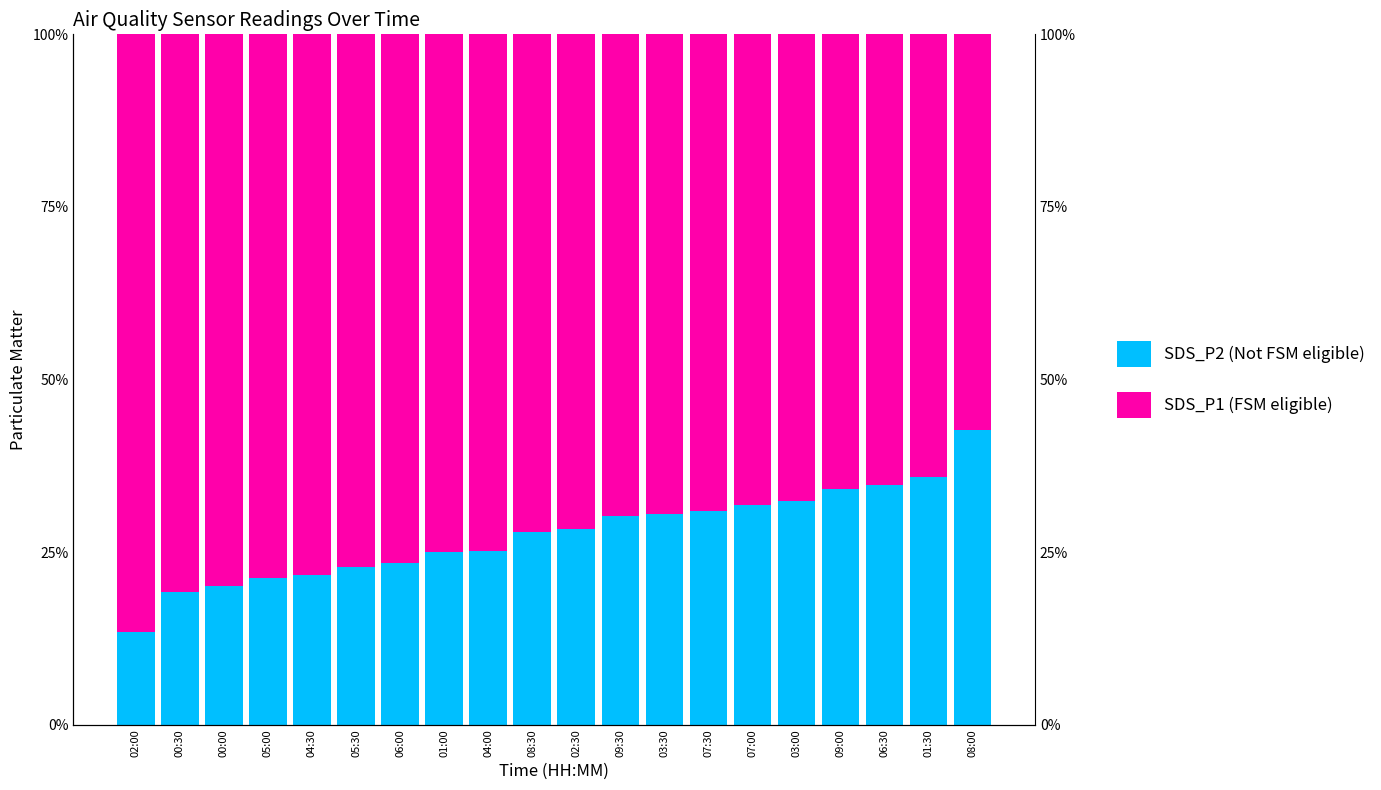

What is the difference between the maximum and minimum values in the SDS_P2 (Not FSM eligible) series?

29.3